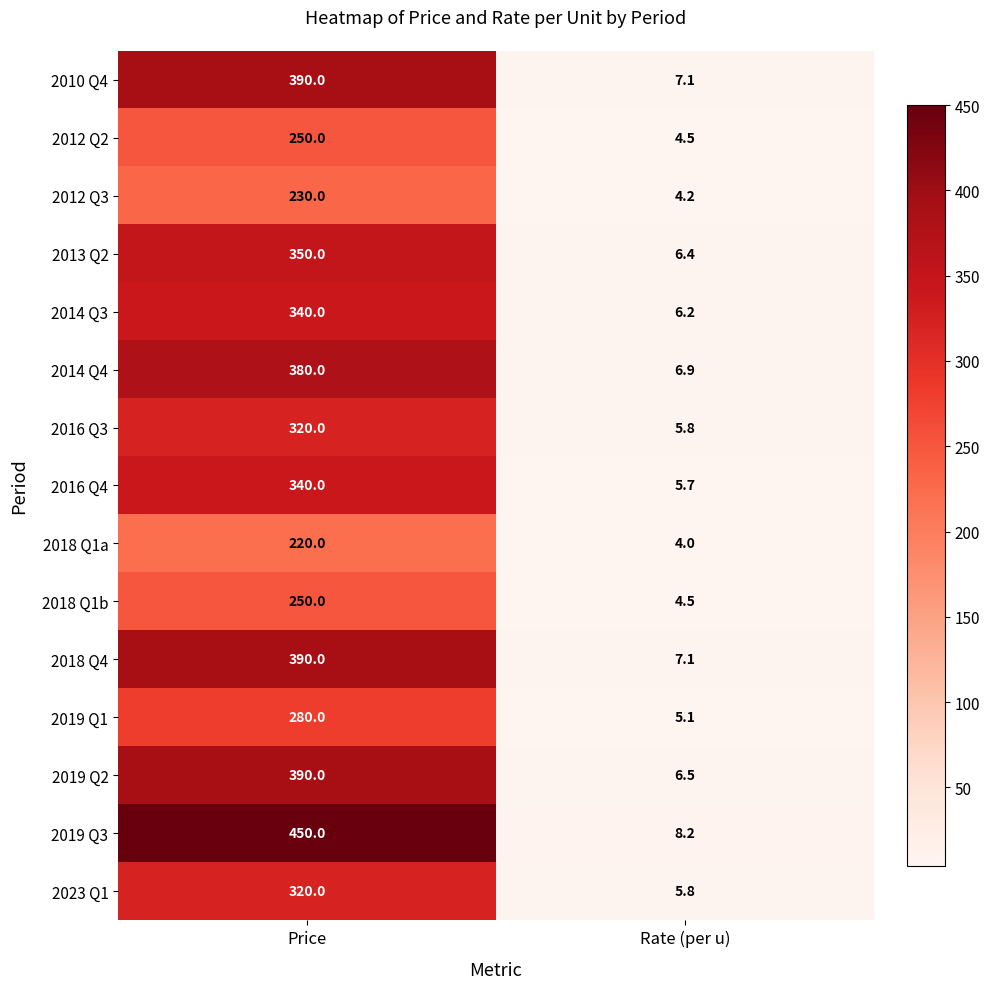

How many series are shown in this chart?

15